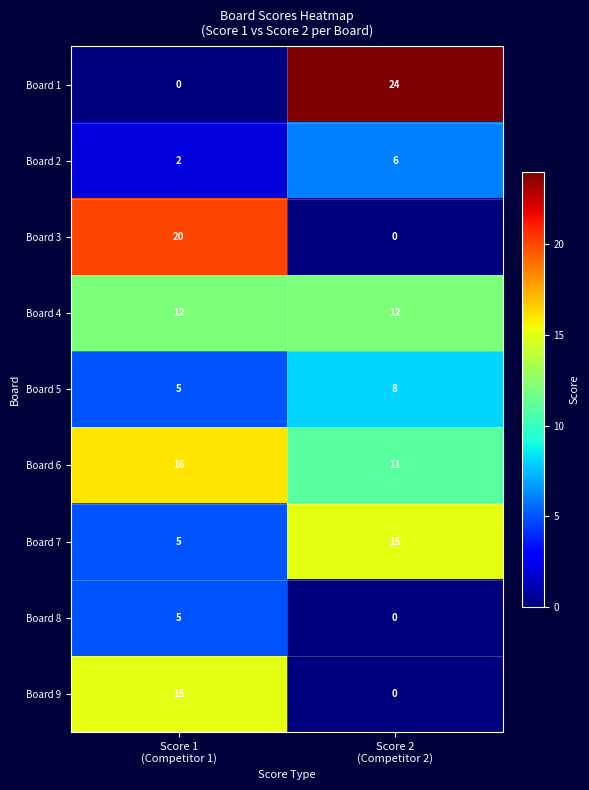

Which series has the largest total across all categories?

Board 6